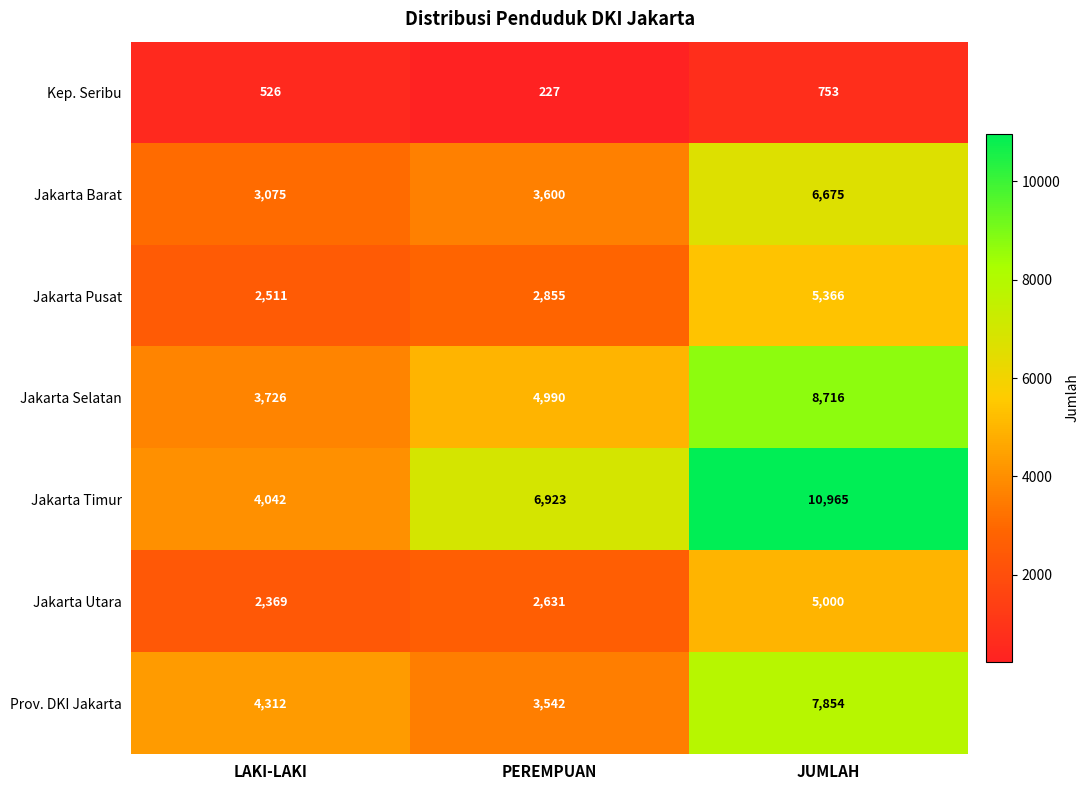

What is the approximate value of Jakarta Selatan at LAKI-LAKI, to the nearest 50?

3750